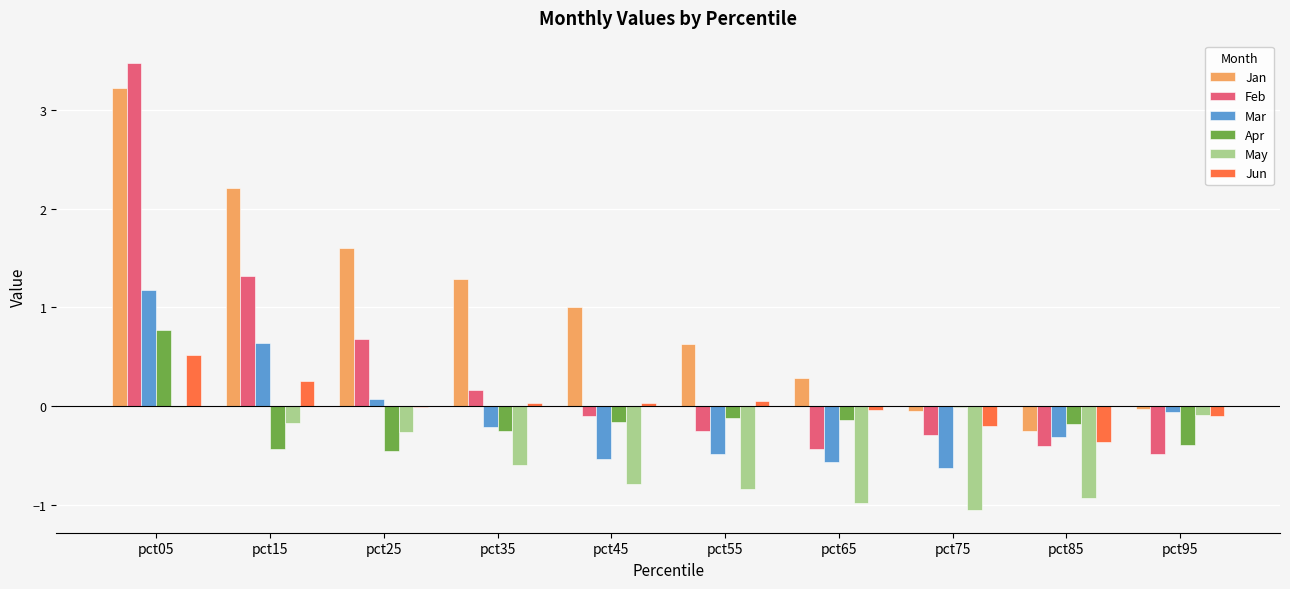

Does the chart contain stacked bars?

No